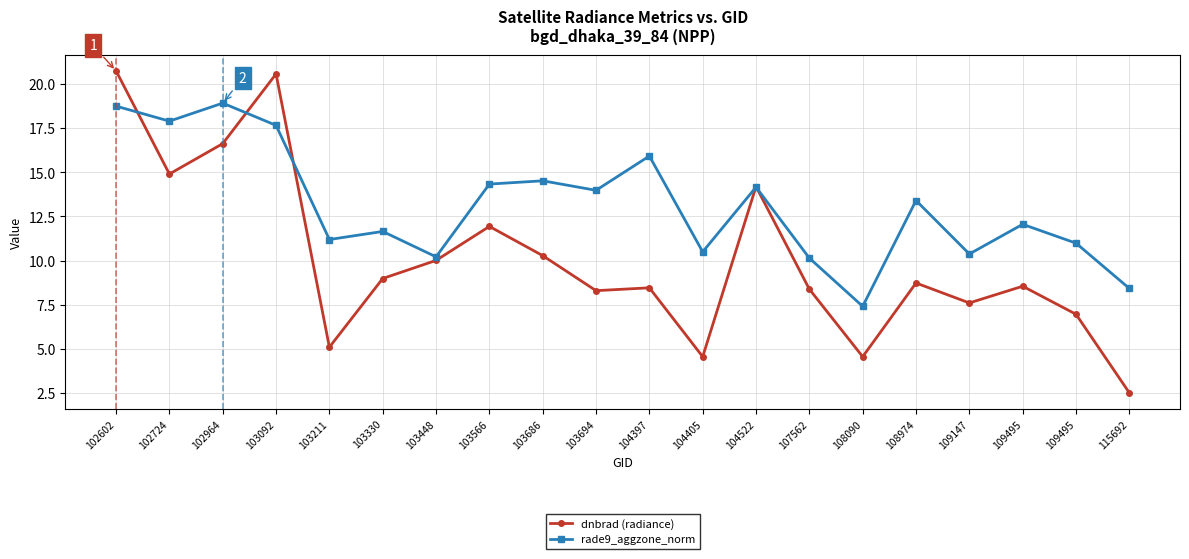

Is it true that rade9_aggzone_norm equals 15.2 at 109147?

False